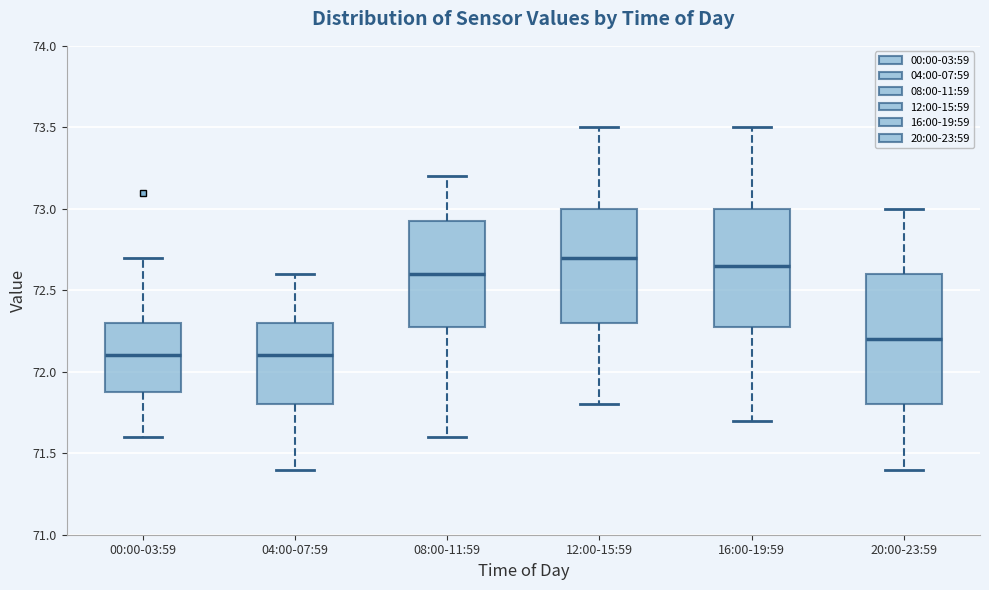

Reading left to right, read every box against the y-axis: the position of its median line, the range the box covers, and the ends of its whiskers. The values are not printed on the chart, so give them approximately, as read against the axis.

00:00-03:59: median 72.10, box 71.90 to 72.30, whiskers 71.60 to 72.70
04:00-07:59: median 72.10, box 71.80 to 72.30, whiskers 71.40 to 72.60
08:00-11:59: median 72.60, box 72.30 to 72.95, whiskers 71.60 to 73.20
12:00-15:59: median 72.70, box 72.30 to 73.00, whiskers 71.80 to 73.50
16:00-19:59: median 72.65, box 72.30 to 73.00, whiskers 71.70 to 73.50
20:00-23:59: median 72.20, box 71.80 to 72.60, whiskers 71.40 to 73.00